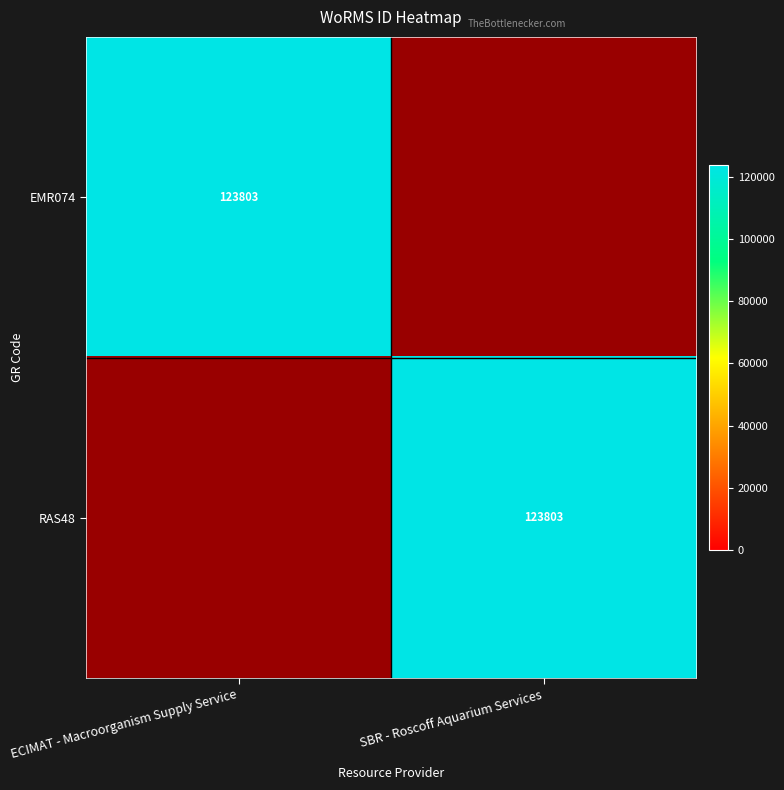

Is it true that RAS48 equals 123803 at SBR - Roscoff Aquarium Services?

True